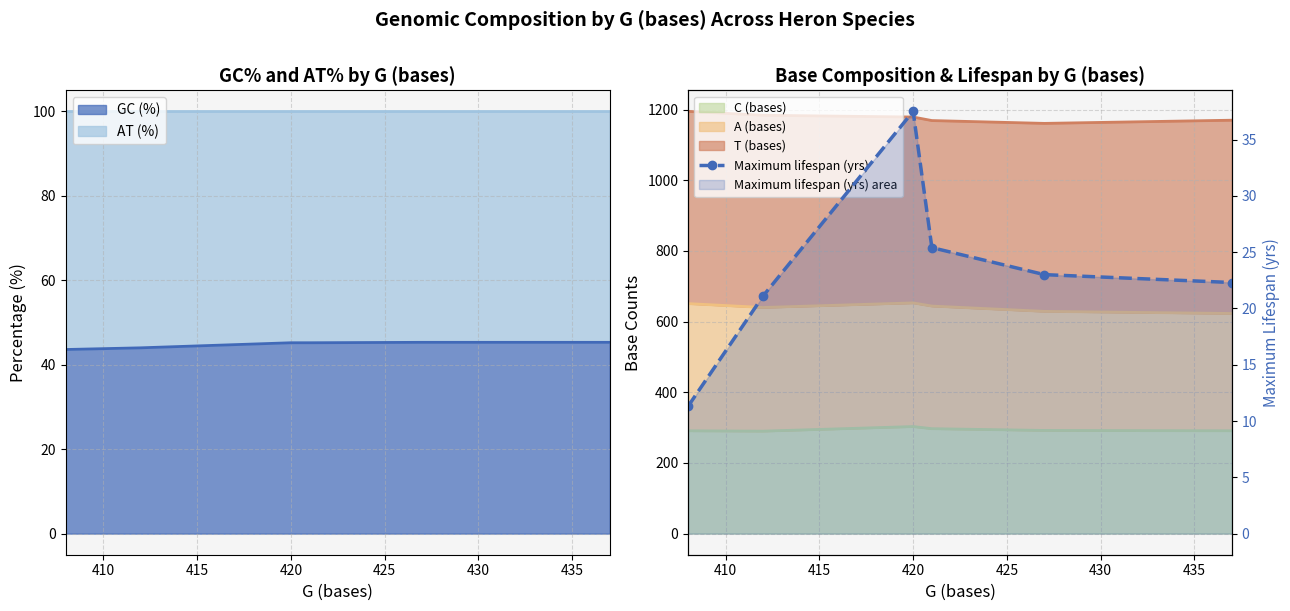

What is the value of the 2nd point from the left?

21.1